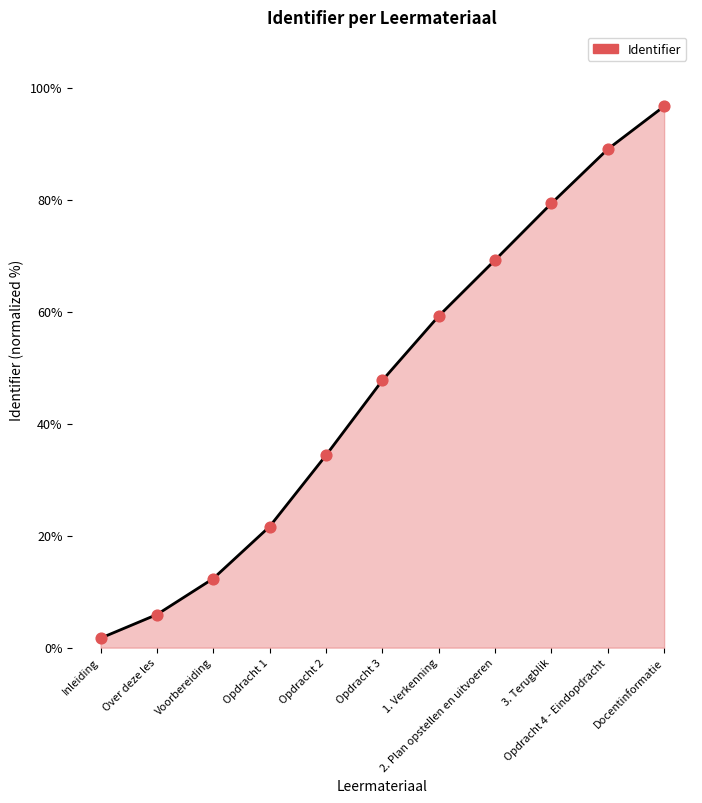

What is the ratio of the value at 1. Verkenning to the value at Inleiding?

35.0